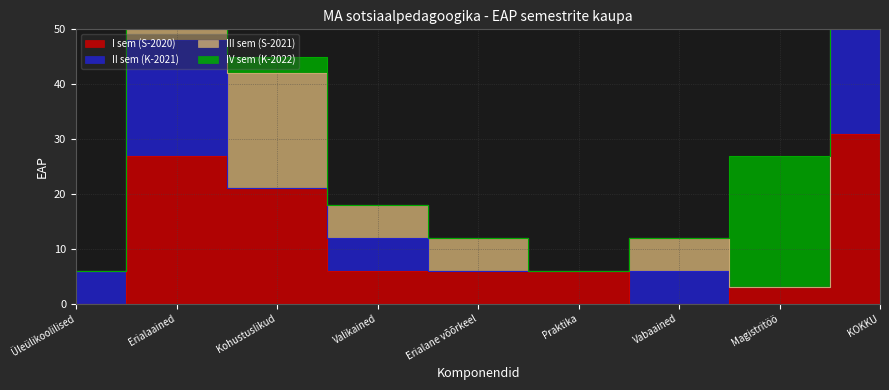

Is this an area chart (filled region under the line)?

No